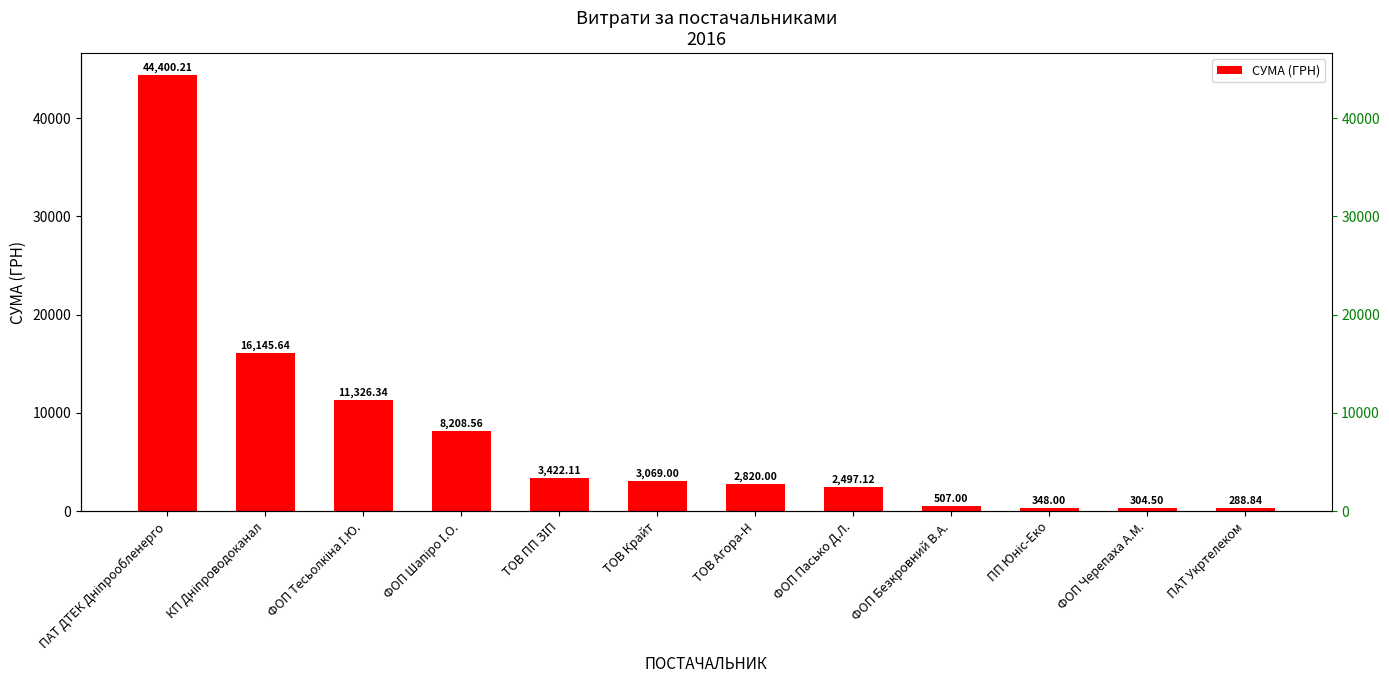

What is the value of the 8th bar from the left?

2497.1